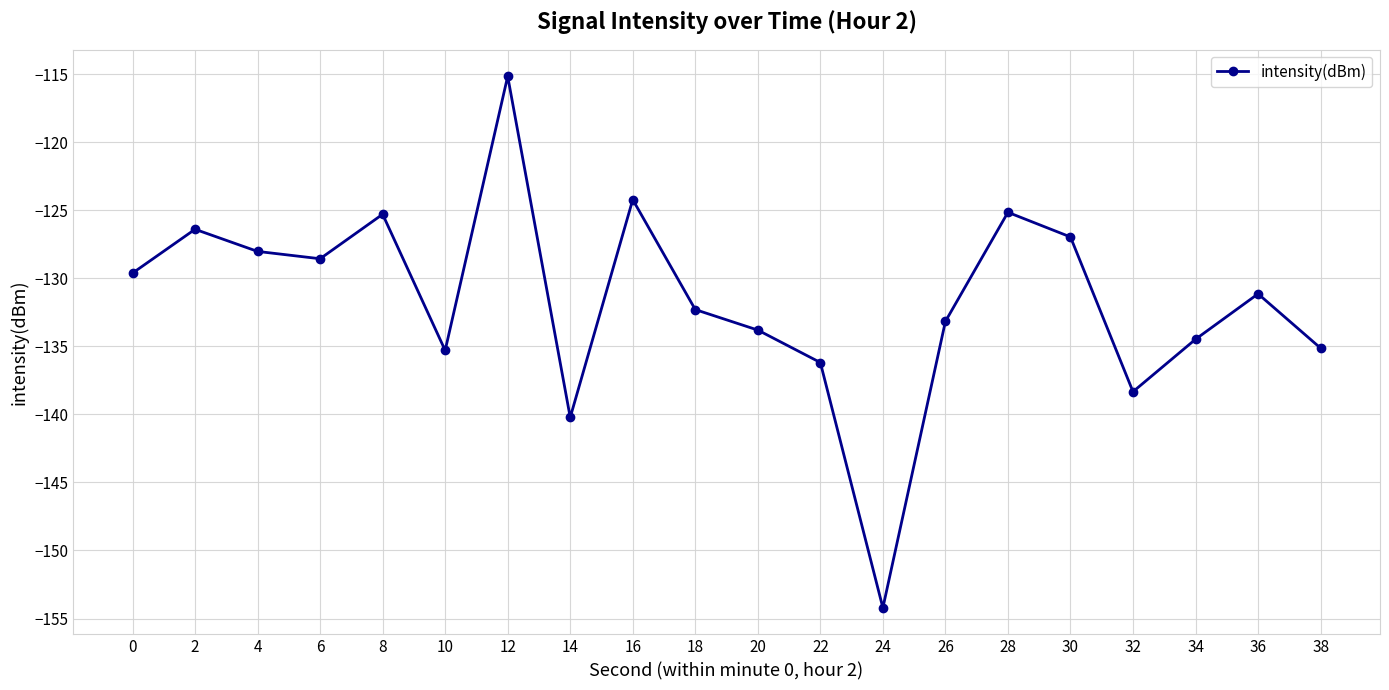

What is the average value?

-131.7